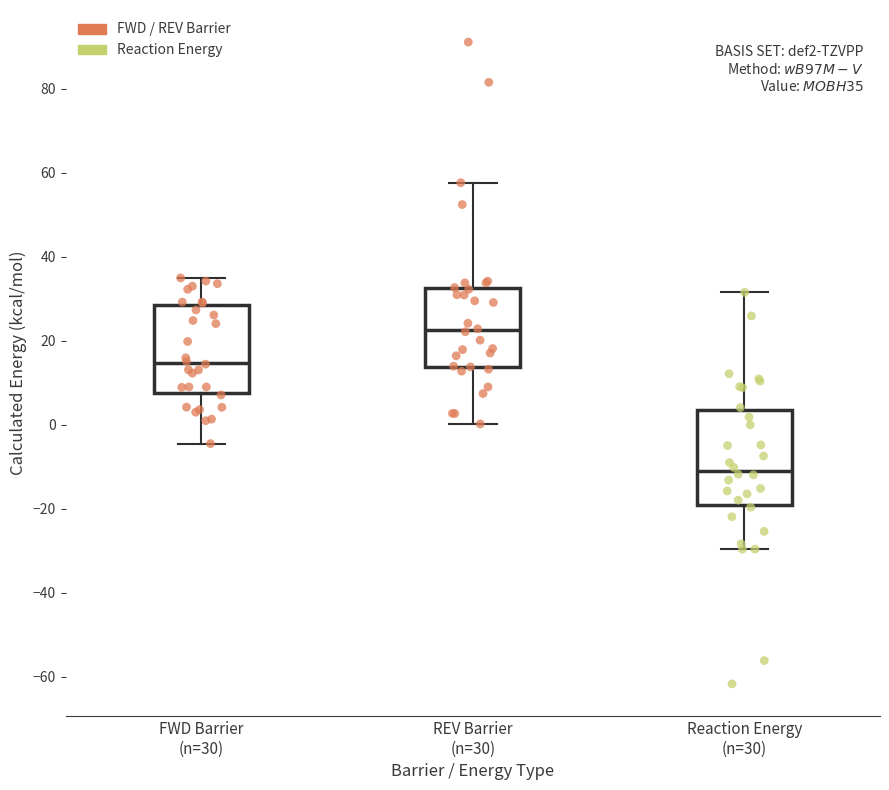

Where is the lower edge of the box for REV Barrier (n=30) on the y-axis? The values are not printed on the chart, so give them approximately, as read against the axis.

14